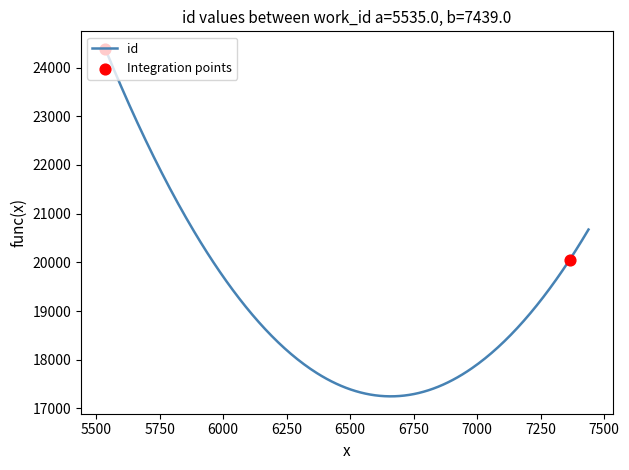

What is the ratio of the value at 5535 to the value at 5535?

1.0